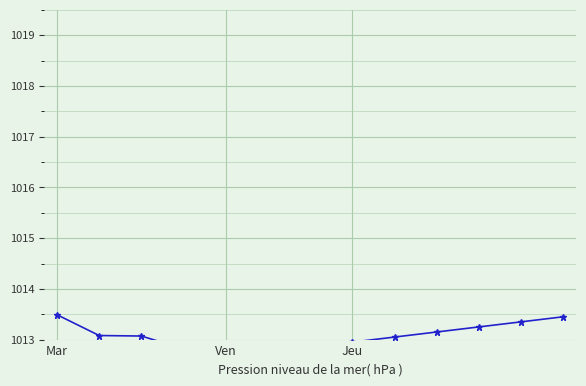

True or false: pressure and temperature cross at least once.

False